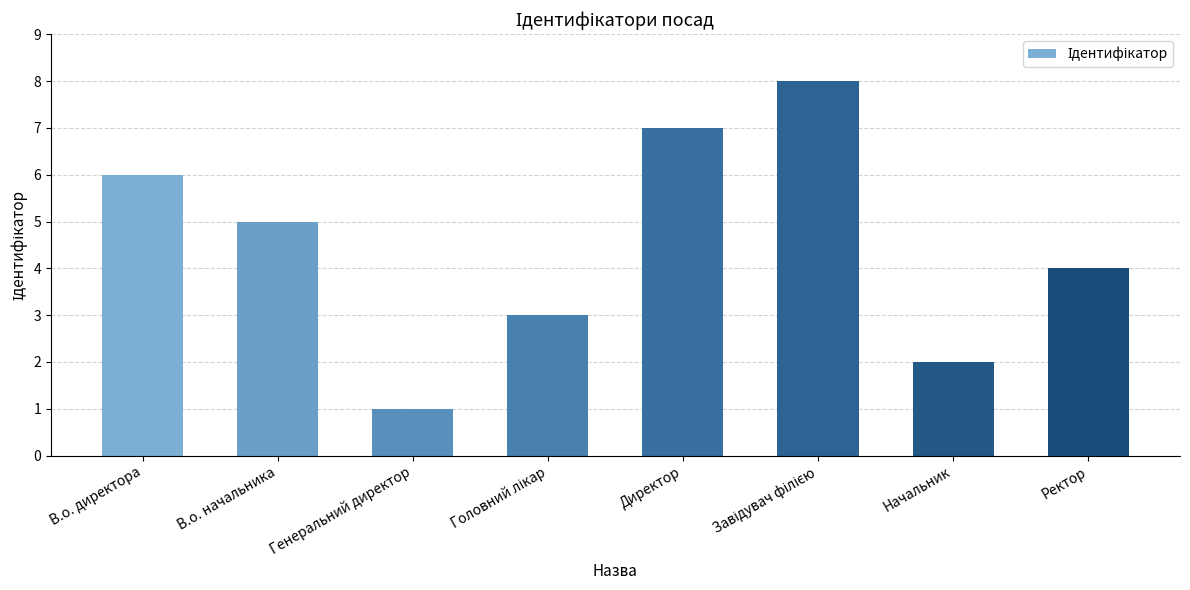

Which has a higher value, В.о. начальника or Директор?

Директор